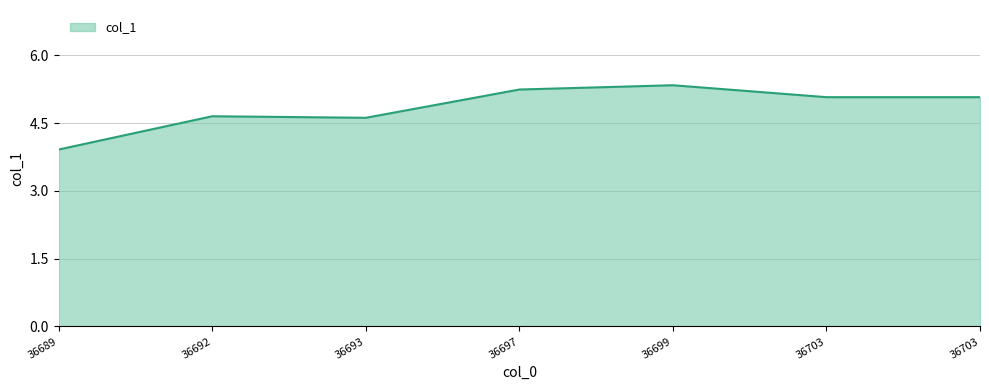

What is the change in value from 36692 to 36697?

+0.6